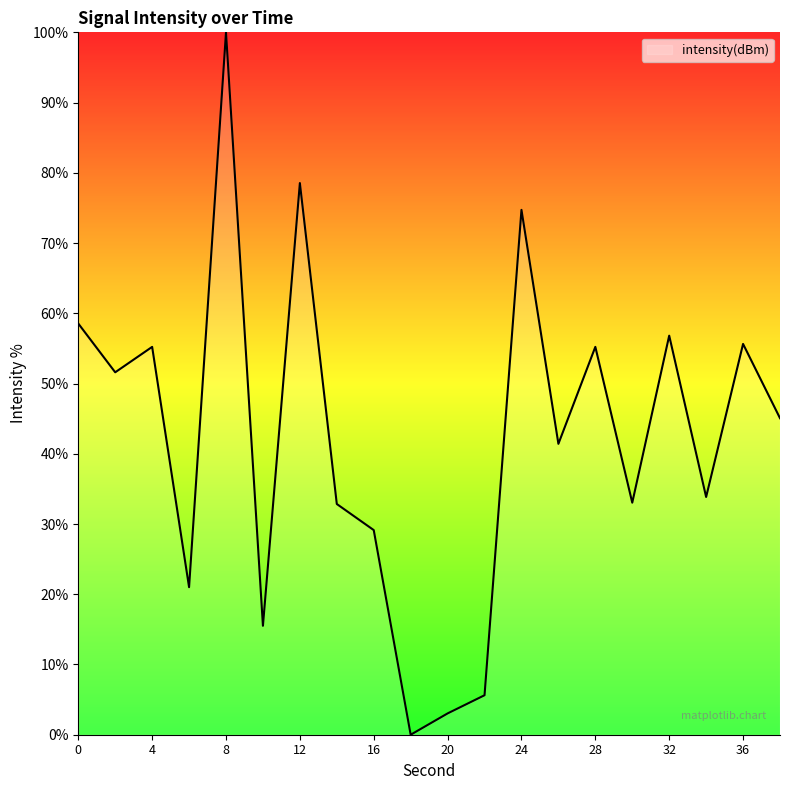

What is the difference between the maximum and minimum values?

100.0